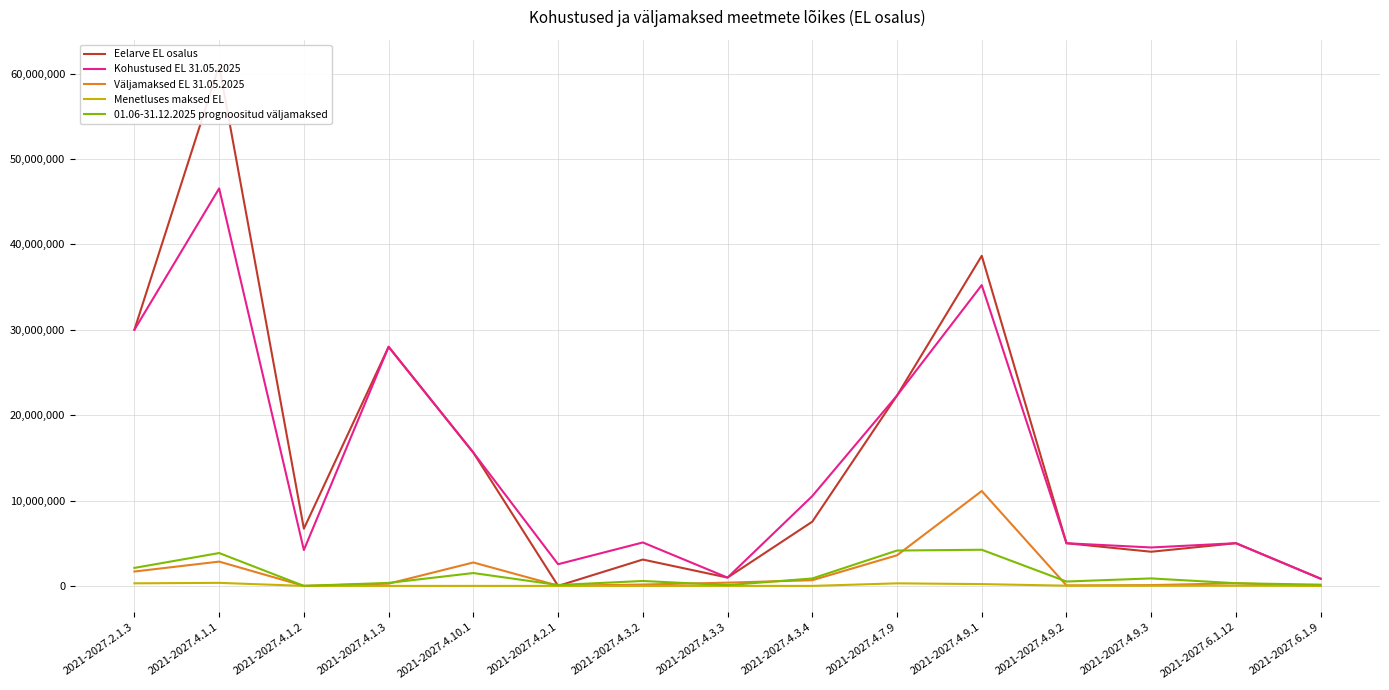

Reading right to left, extract all data points from this chart.

Eelarve EL osalus: 840000	5000000	4000462	4996835	38660000	22294276	7518495	973000	3085755	0	15612147	28000000	6700000	60900000	30000000
Kohustused EL 31.05.2025: 840000	5000000	4500000	4996835	35227040	22294276	10518495	973000	5085755	2538739	15612147	28000000	4200000	46547637	30000000
Väljamaksed EL 31.05.2025: 0	306511	91495	54864	11111348	3585590	665937	380634	155431	26751	2741679	262761	0	2844475	1683202
Menetluses maksed EL: 0	19537	15133	25322	211285	299843	0	0	0	0	0	233	0	356302	301412
01.06-31.12.2025 prognoositud väljamaksed: 144938	313320	875746	511400	4233882	4141339	870100	91000	576433	105561	1505700	351567	0	3848304	2107614